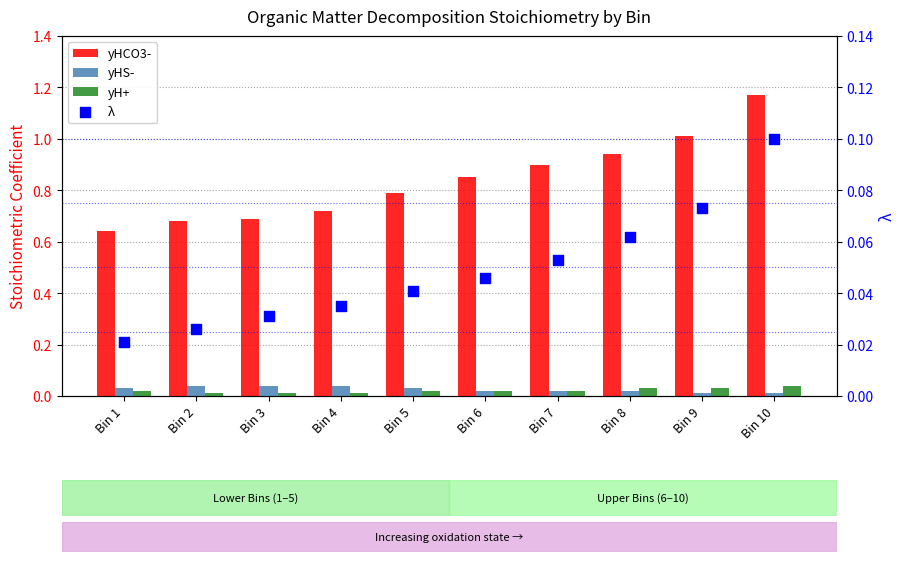

At how many categories does at least one series exceed 0?

10